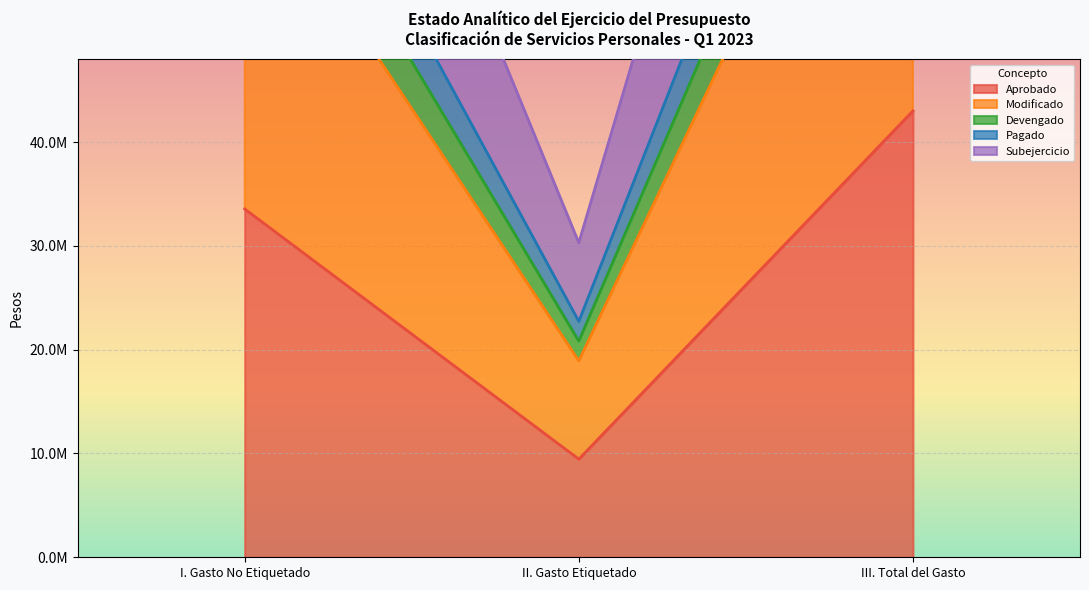

What are all the series names shown in the legend?

Aprobado, Modificado, Devengado, Pagado, Subejercicio